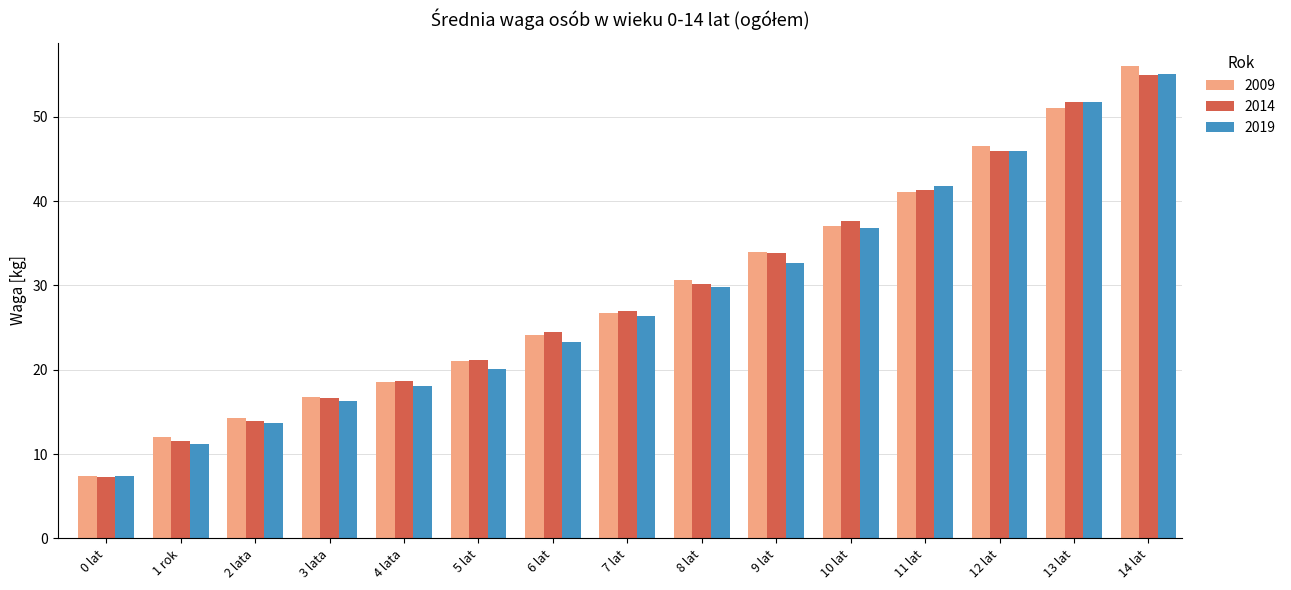

Reading left to right, what are all the values shown in this chart?

2009: 0 lat=7.4	1 rok=12.0	2 lata=14.3	3 lata=16.8	4 lata=18.5	5 lat=21.0	6 lat=24.1	7 lat=26.7	8 lat=30.6	9 lat=34.0	10 lat=37.1	11 lat=41.1	12 lat=46.5	13 lat=51.0	14 lat=56.0
2014: 0 lat=7.3	1 rok=11.6	2 lata=13.9	3 lata=16.6	4 lata=18.7	5 lat=21.2	6 lat=24.5	7 lat=27.0	8 lat=30.2	9 lat=33.9	10 lat=37.6	11 lat=41.3	12 lat=45.9	13 lat=51.7	14 lat=54.9
2019: 0 lat=7.4	1 rok=11.2	2 lata=13.7	3 lata=16.3	4 lata=18.1	5 lat=20.1	6 lat=23.3	7 lat=26.4	8 lat=29.8	9 lat=32.7	10 lat=36.8	11 lat=41.8	12 lat=46.0	13 lat=51.7	14 lat=55.1